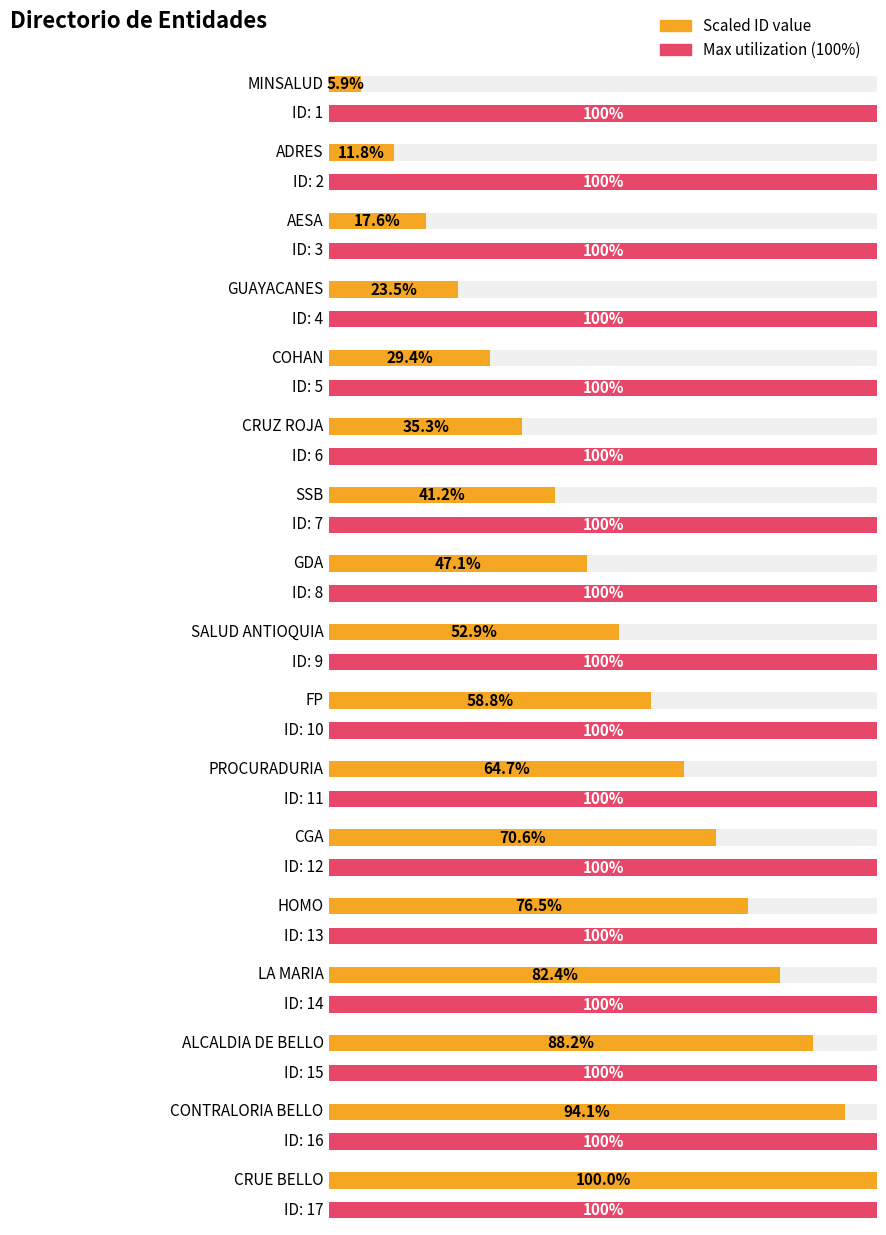

At which category does the chart reach its minimum across all series?

MINSALUD